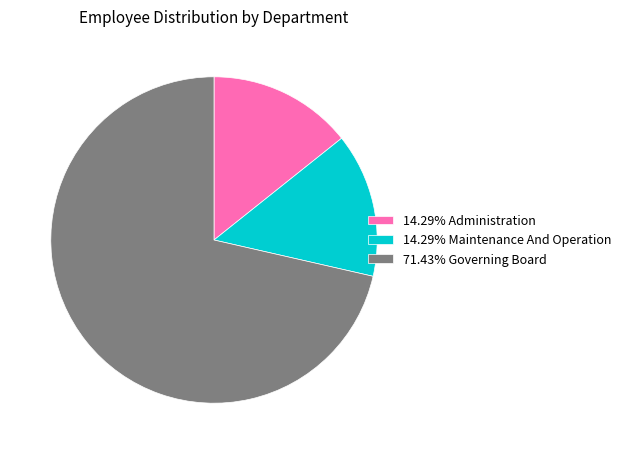

Approximately how many times larger is the value at 71.43% Governing Board compared to 14.29% Maintenance And Operation?

5.0